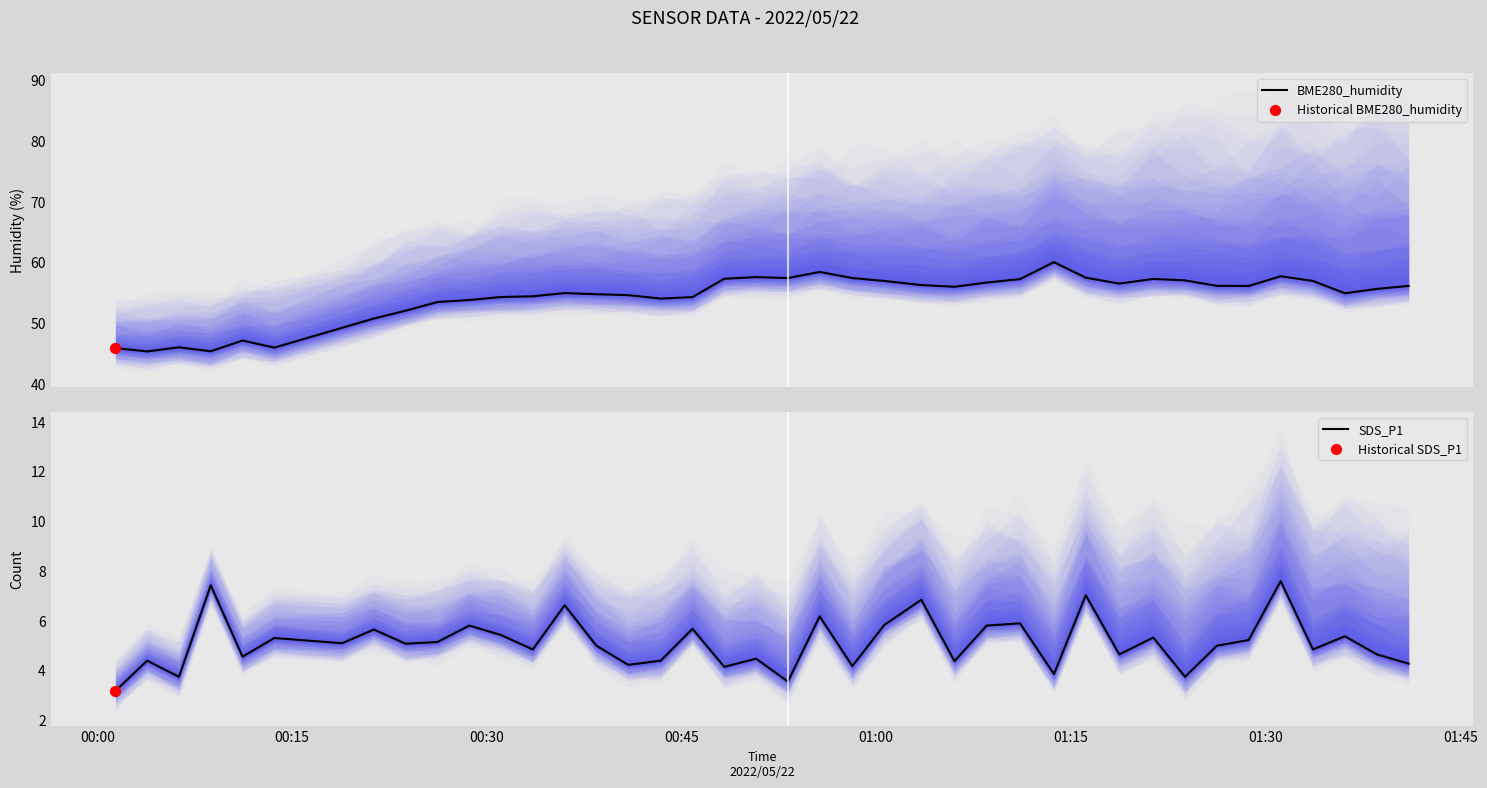

Which series has the largest total across all categories?

BME280_humidity